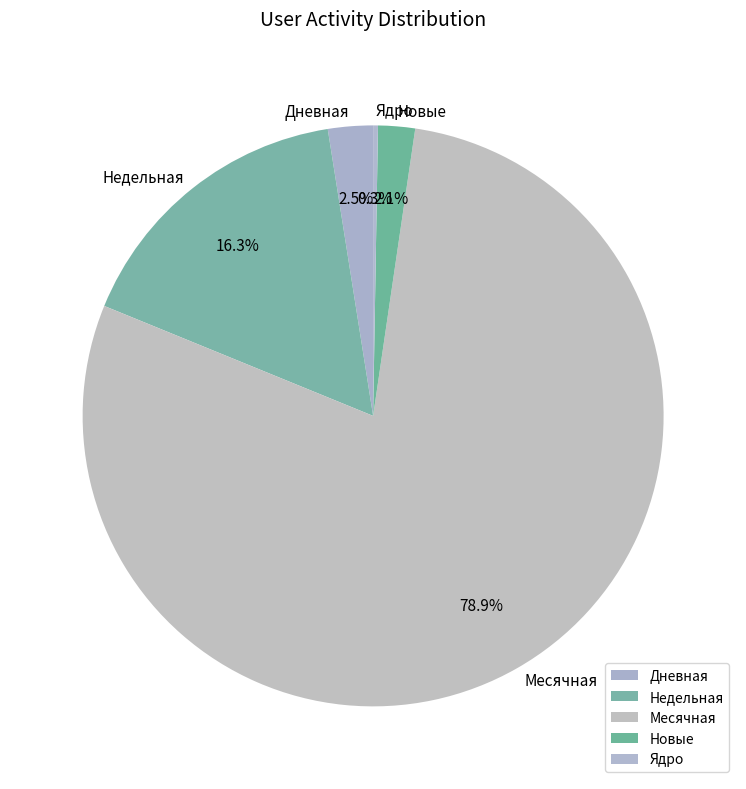

Which category has the biggest portion of the pie?

Месячная